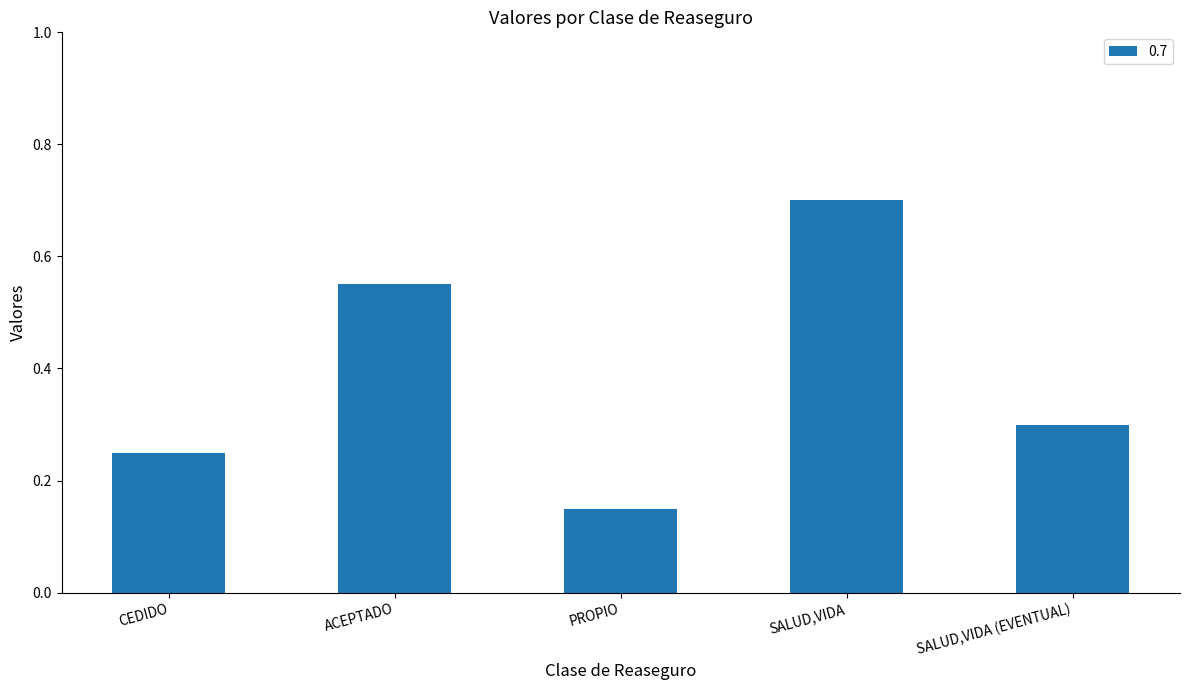

At which category does the chart reach its peak across all series?

SALUD,VIDA